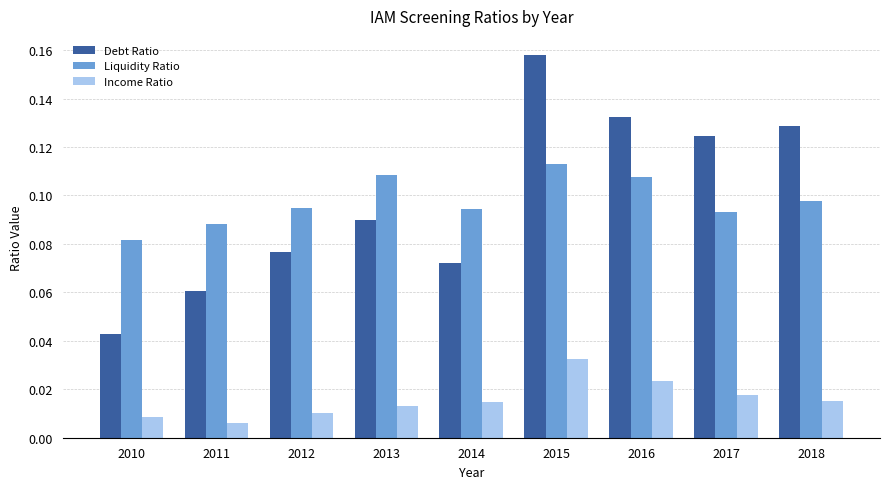

What are all the series names shown in the legend?

Debt Ratio, Liquidity Ratio, Income Ratio